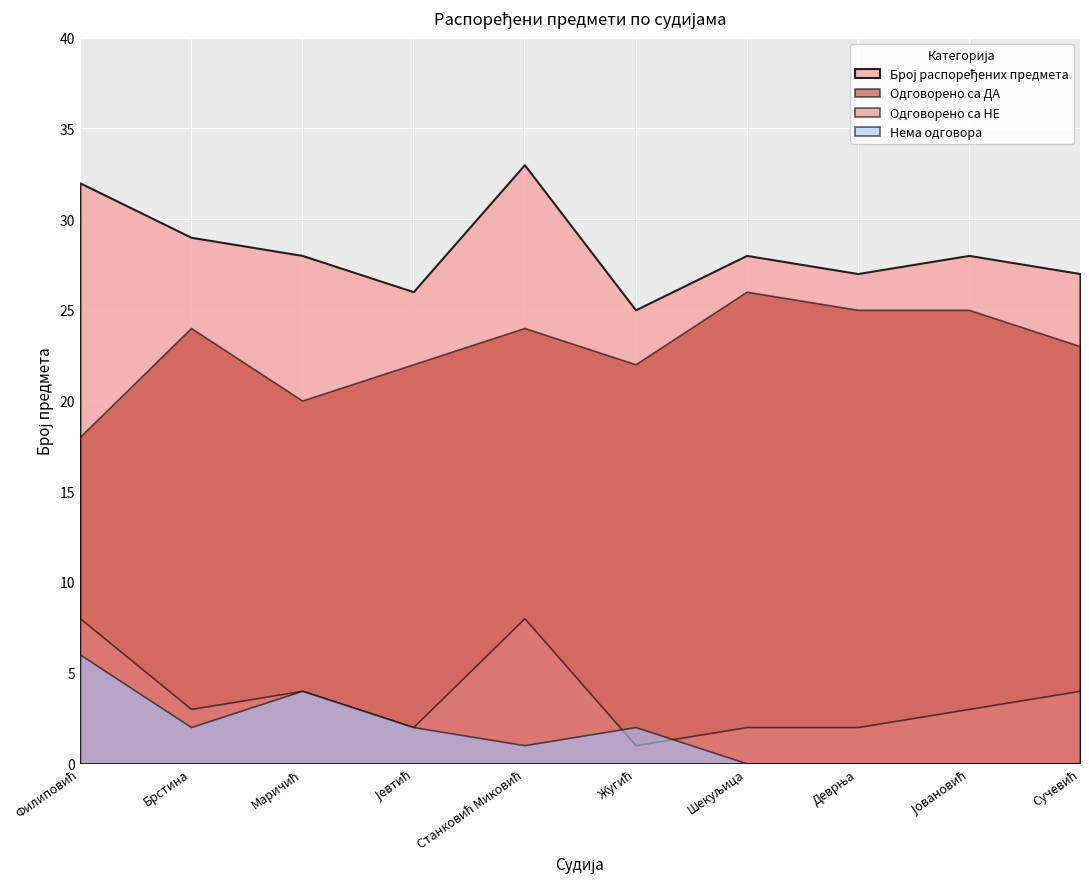

In Одговорено са ДА, how many points are higher than both neighbors (excluding endpoints)?

3